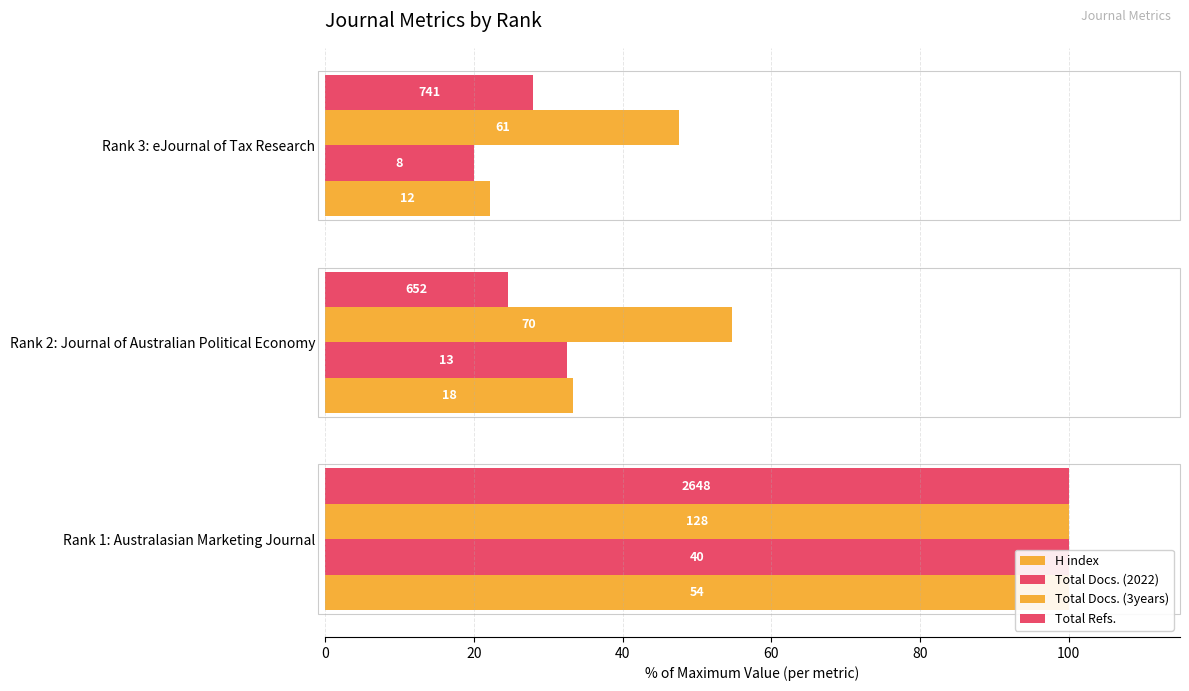

How many bars are there in each group?

4